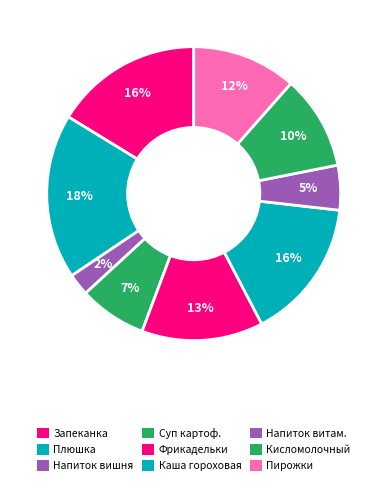

Count the number of slices in the pie.

9